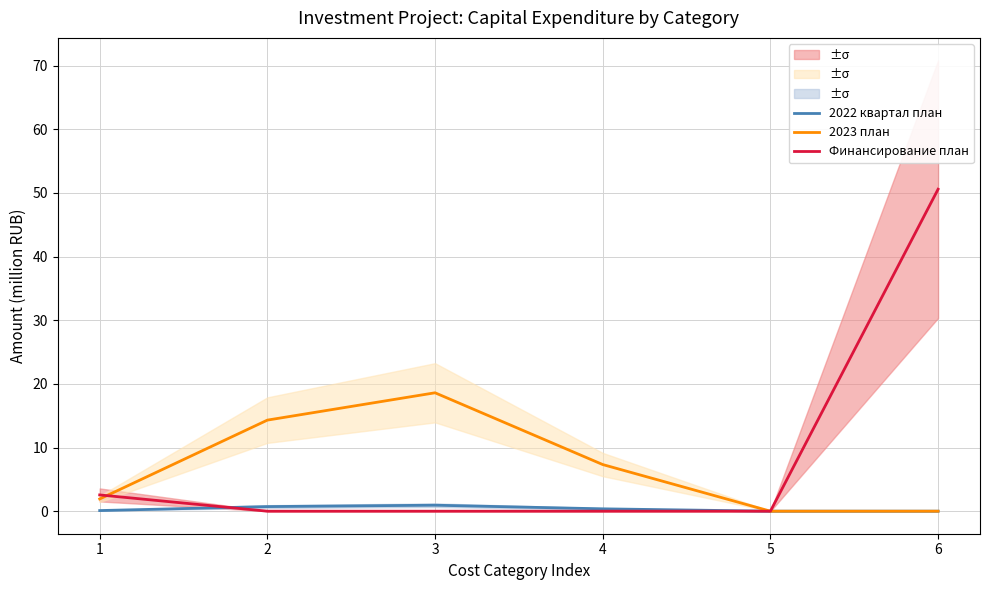

How many lines are shown in the chart?

3